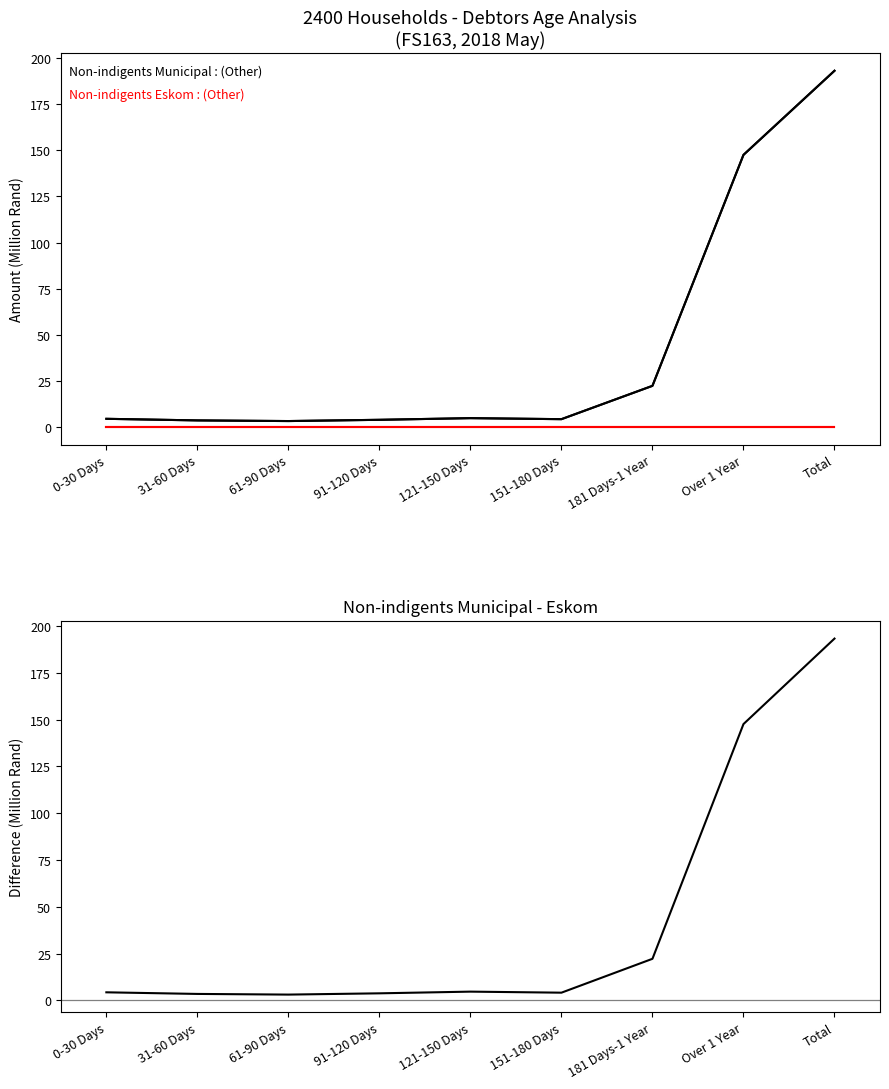

Reading right to left, what are all the values shown in this chart?

Non-indigents Municipal (Other): Total=193.3	Over 1 Year=147.6	181 Days-1 Year=22.2	151-180 Days=4.1	121-150 Days=4.7	91-120 Days=3.8	61-90 Days=3.1	31-60 Days=3.5	0-30 Days=4.3
Non-indigents Eskom (Other): Total=0.0	Over 1 Year=0.0	181 Days-1 Year=0.0	151-180 Days=0.0	121-150 Days=0.0	91-120 Days=0.0	61-90 Days=0.0	31-60 Days=0.0	0-30 Days=0.0
Non-indigents Municipal minus Eskom: Total=193.3	Over 1 Year=147.6	181 Days-1 Year=22.2	151-180 Days=4.1	121-150 Days=4.7	91-120 Days=3.8	61-90 Days=3.1	31-60 Days=3.5	0-30 Days=4.3